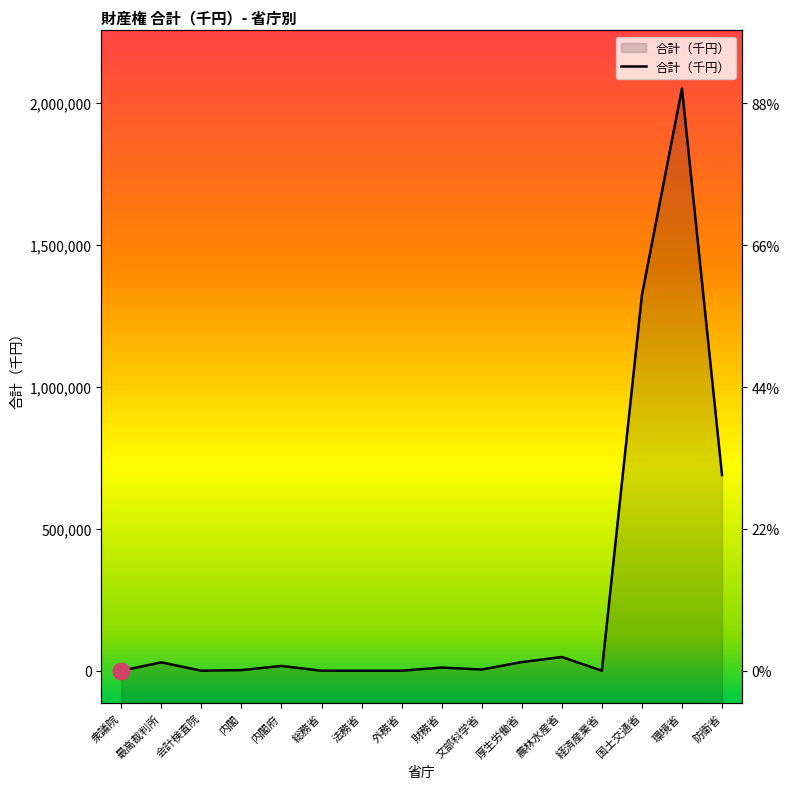

Reading left to right, list all the values displayed in this chart.

衆議院=0	最高裁判所=29578	会計検査院=0	内閣=2239	内閣府=16895	総務省=0	法務省=6	外務省=0	財務省=11210	文部科学省=4335	厚生労働省=30463	農林水産省=48346	経済産業省=0	国土交通省=1323919	環境省=2051861	防衛省=689776